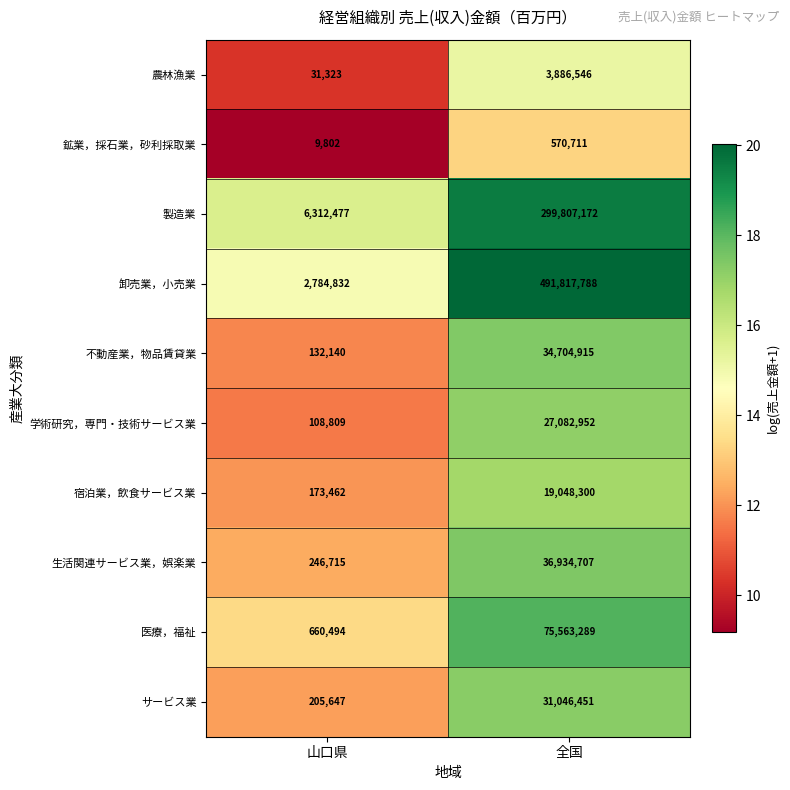

Is it true that 鉱業，採石業，砂利採取業 equals 570711 at 全国?

True